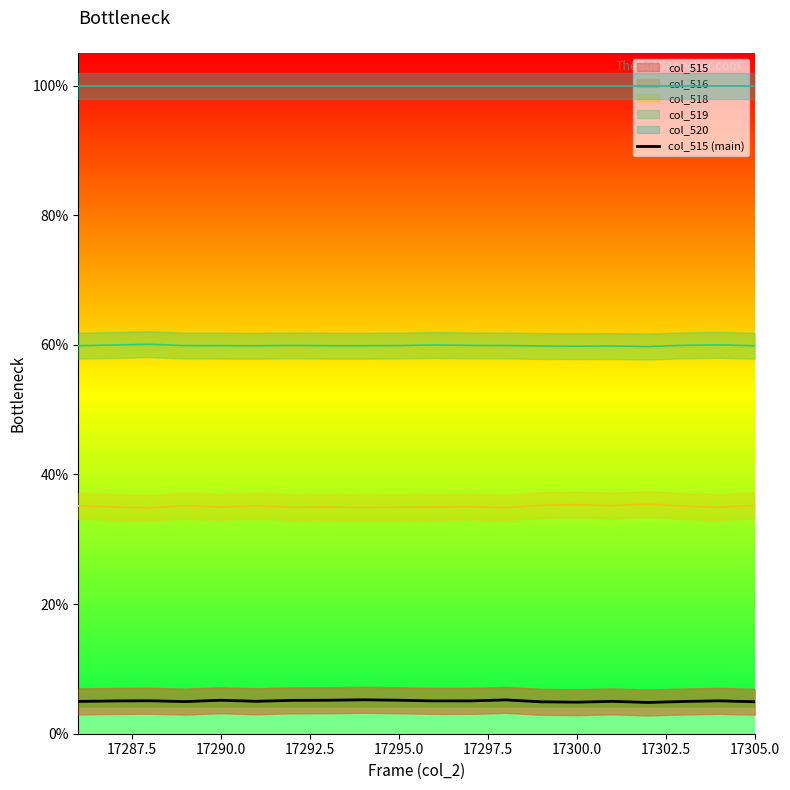

What is the difference between the maximum and minimum values?

0.4